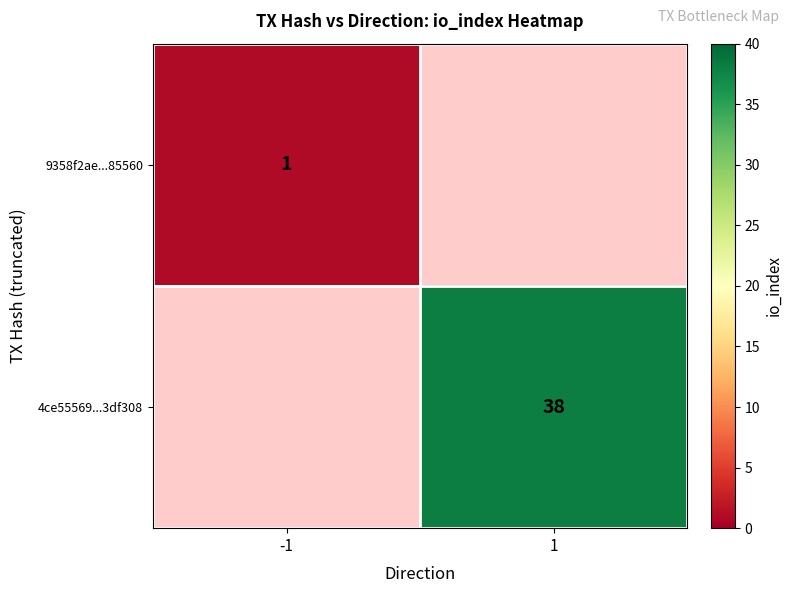

Which category has the highest value across all series?

1